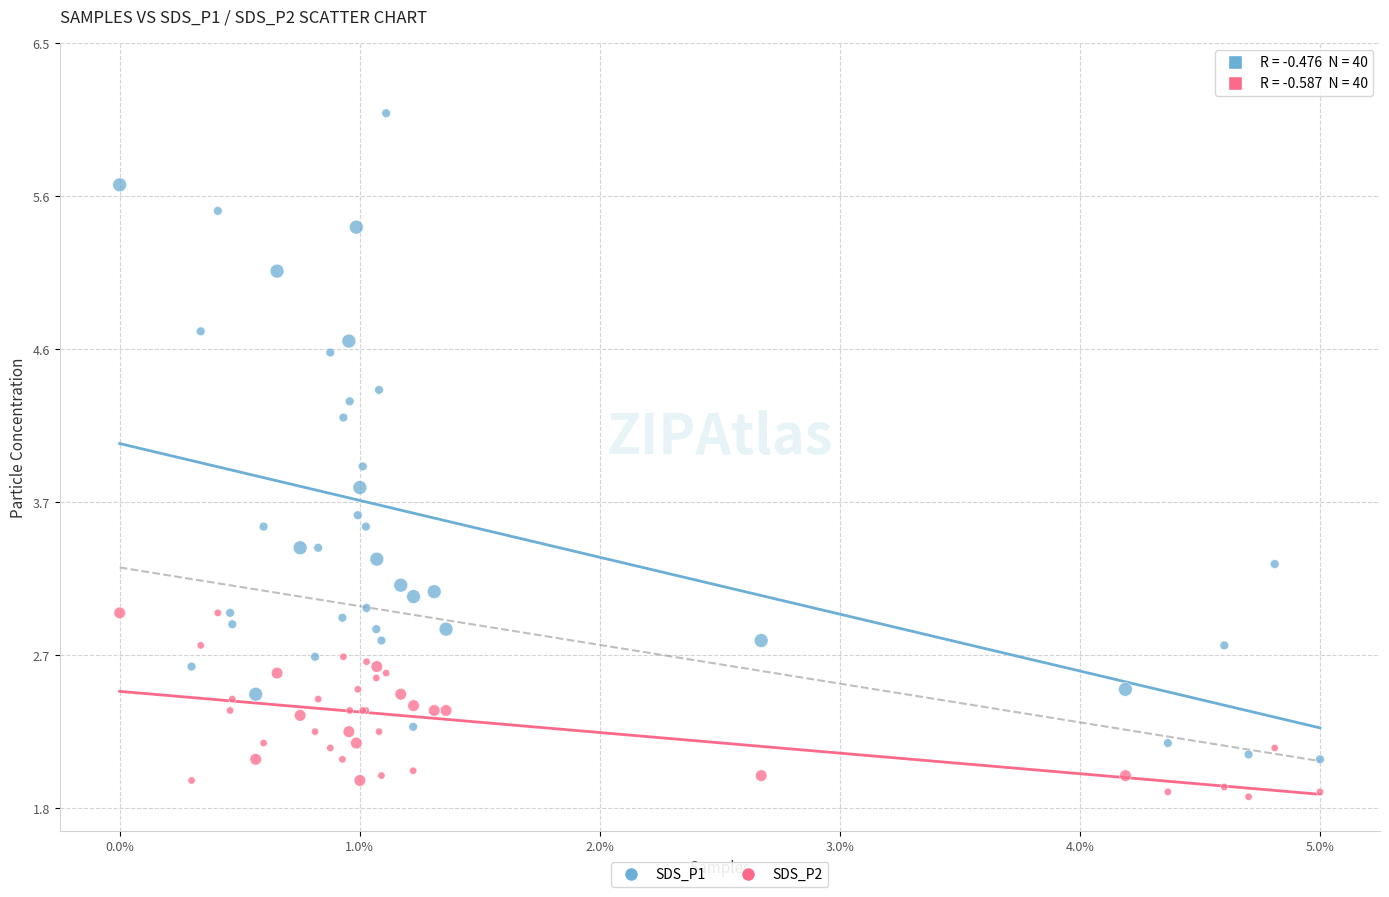

What are all the series names shown in the legend?

SDS_P1, SDS_P2